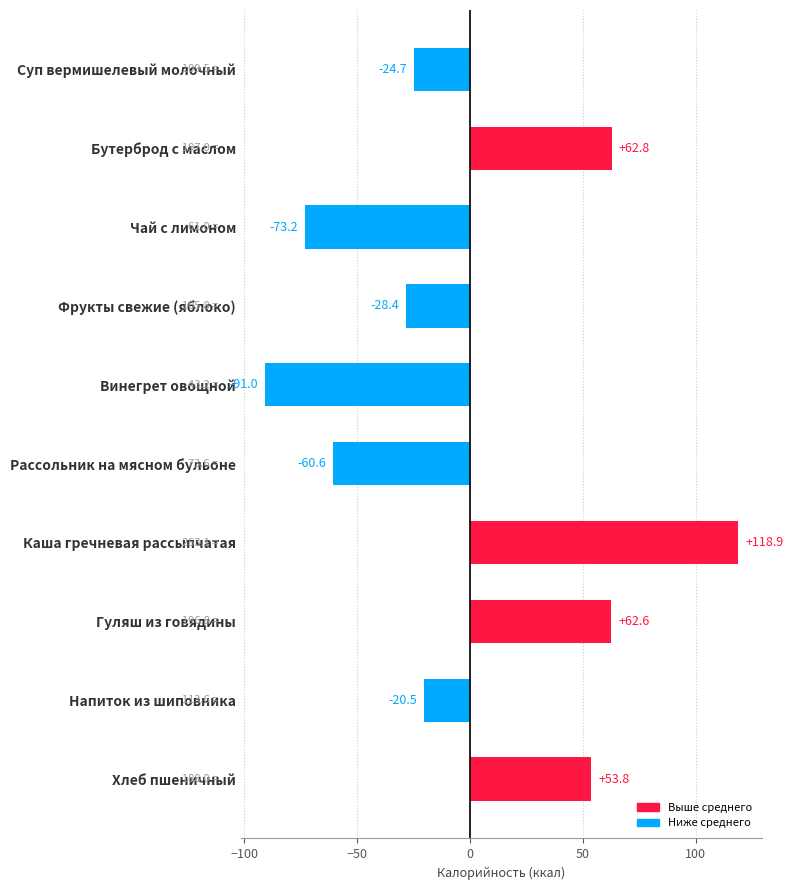

Count the number of values greater than -20.

4